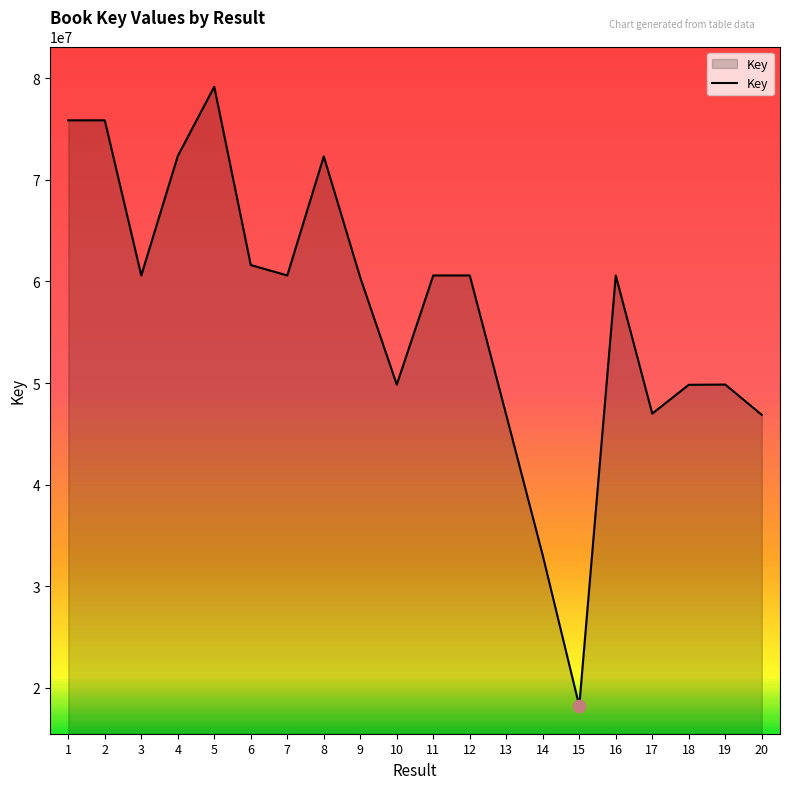

Which has a higher value, 11 or 4?

4